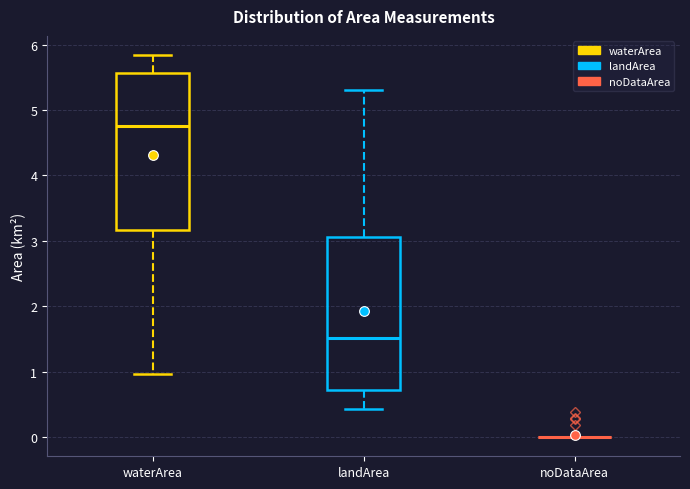

Reading left to right, read every box against the y-axis: the position of its median line, the range the box covers, and the ends of its whiskers. The values are not printed on the chart, so give them approximately, as read against the axis.

waterArea: median 4.8, box 3.2 to 5.6, whiskers 1.0 to 5.8
landArea: median 1.5, box 0.7 to 3.1, whiskers 0.4 to 5.3
noDataArea: box collapsed to a line at 0.0, whiskers 0.0 to 0.0